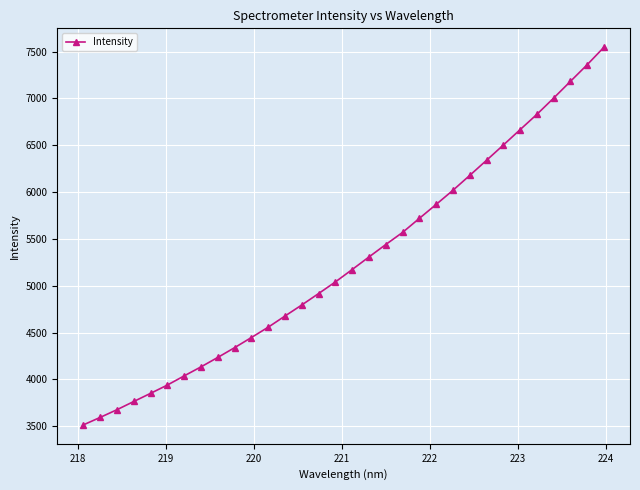

True or false: there are more than 2 points higher than both neighbors.

False